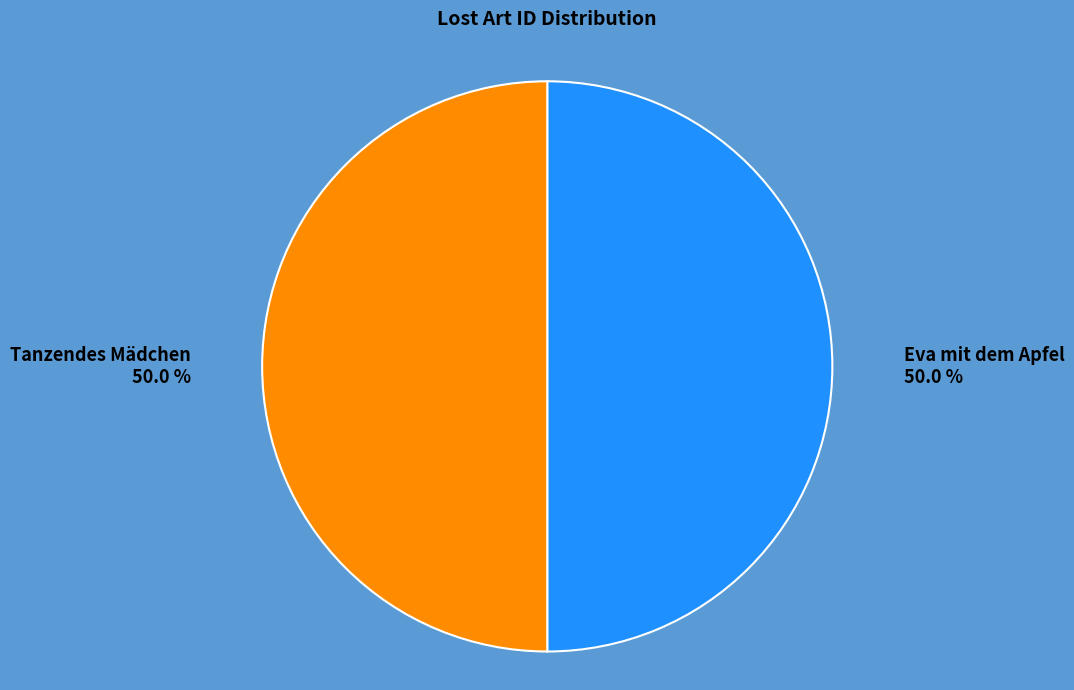

How much of the chart is everything except Eva mit dem Apfel?

50.0%